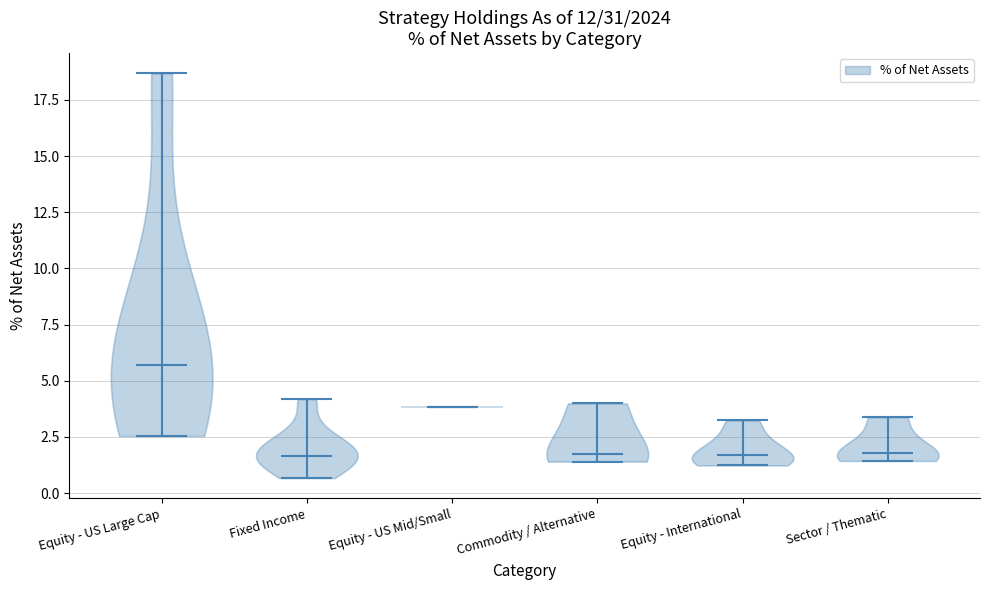

Reading left to right, read every violin against the y-axis: where its median line is, and the lowest and highest points it reaches. The values are not printed on the chart, so give them approximately, as read against the axis.

Equity - US Large Cap: median line 5.5, lowest point 2.5, highest point 18.5
Fixed Income: median line 1.5, lowest point 0.5, highest point 4.0
Equity - US Mid/Small: median line 4.0, lowest point 4.0, highest point 4.0
Commodity / Alternative: median line 1.5, lowest point 1.5, highest point 4.0
Equity - International: median line 1.5, lowest point 1.0, highest point 3.0
Sector / Thematic: median line 2.0, lowest point 1.5, highest point 3.5